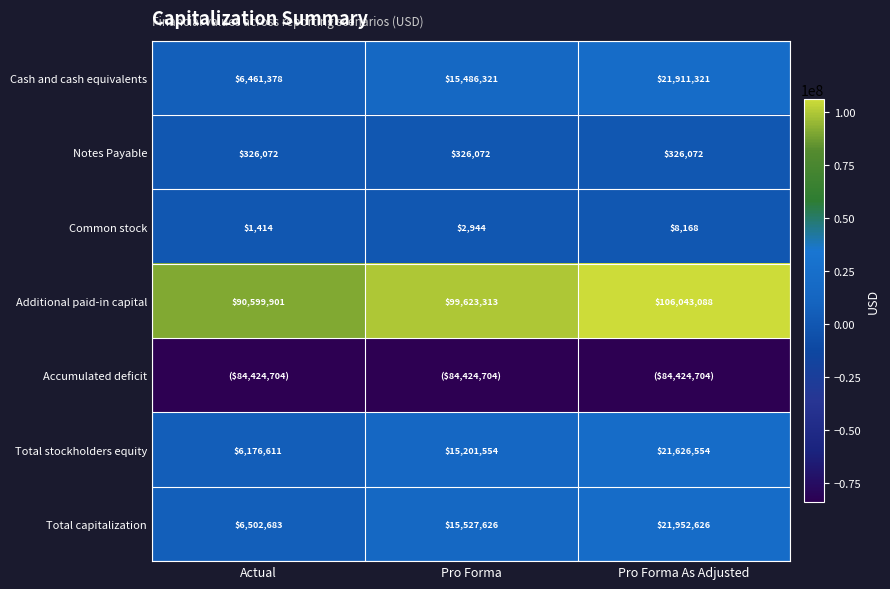

What is the smallest value displayed?

-84424704